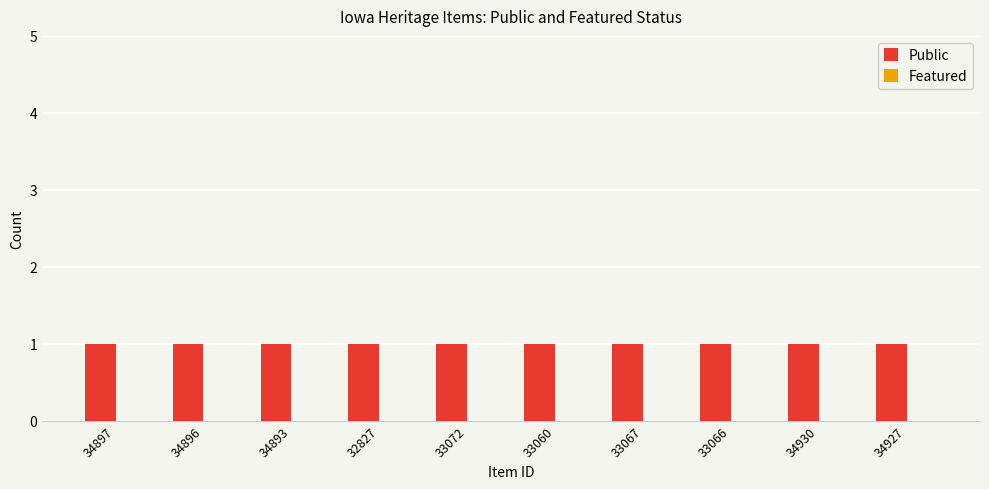

What is the approximate value of Public at 34893?

1